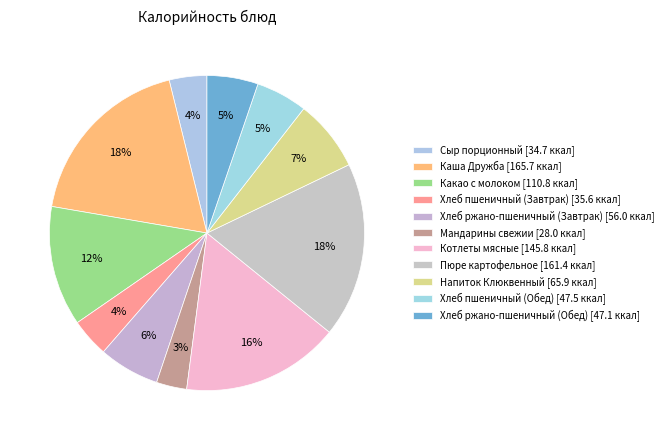

How many slices are in this pie chart?

11